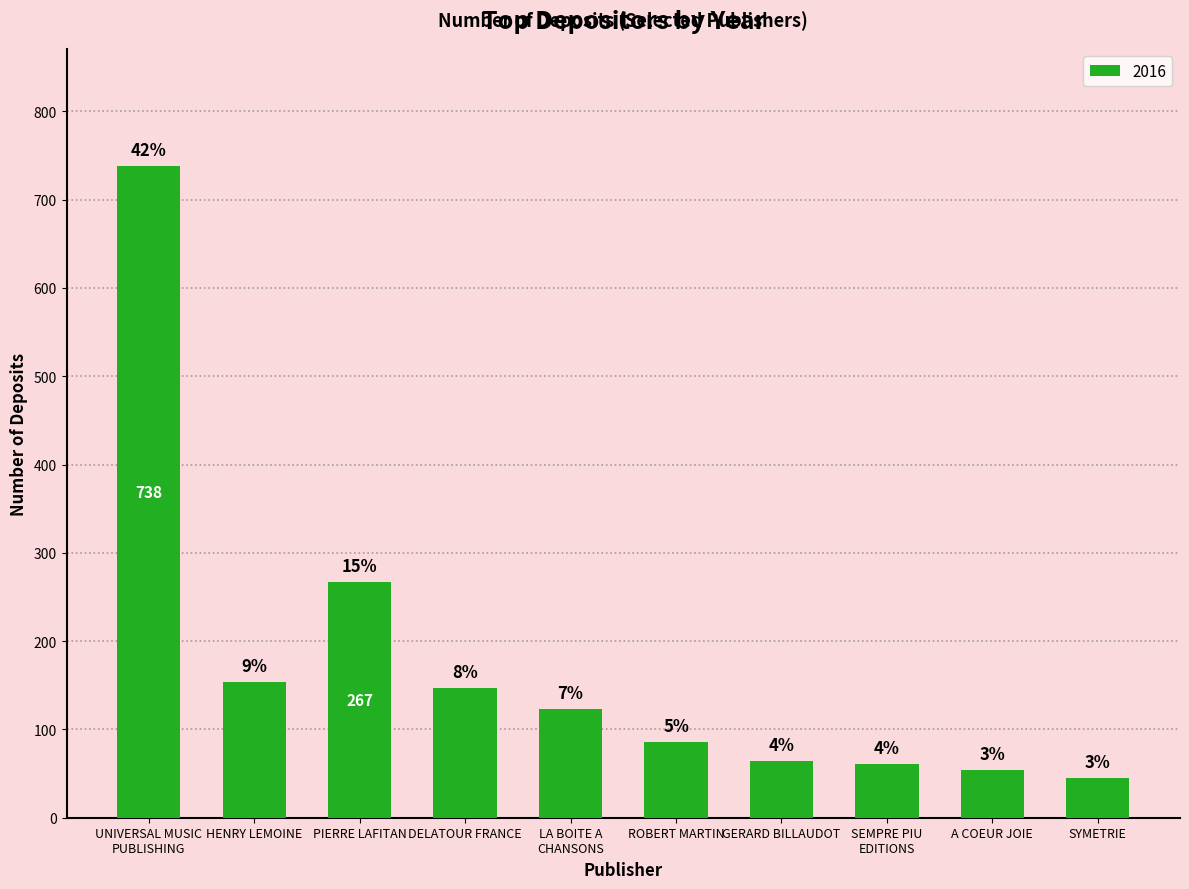

What position from the left is A COEUR JOIE?

9